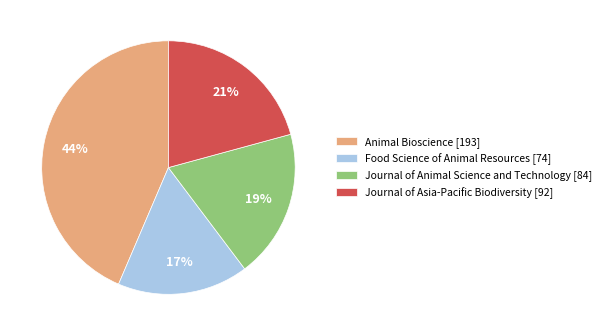

Approximately how many times larger is the value at Food Science of Animal Resources [74] compared to Journal of Asia-Pacific Biodiversity [92]?

0.8